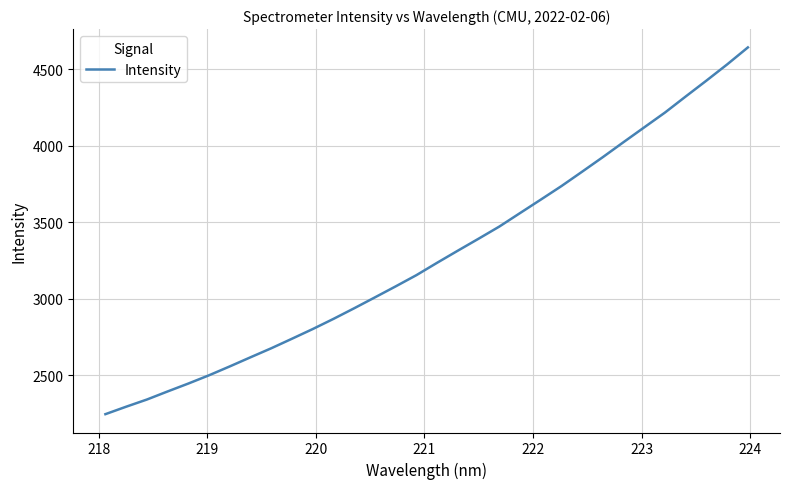

How many distinct data groups are displayed?

1